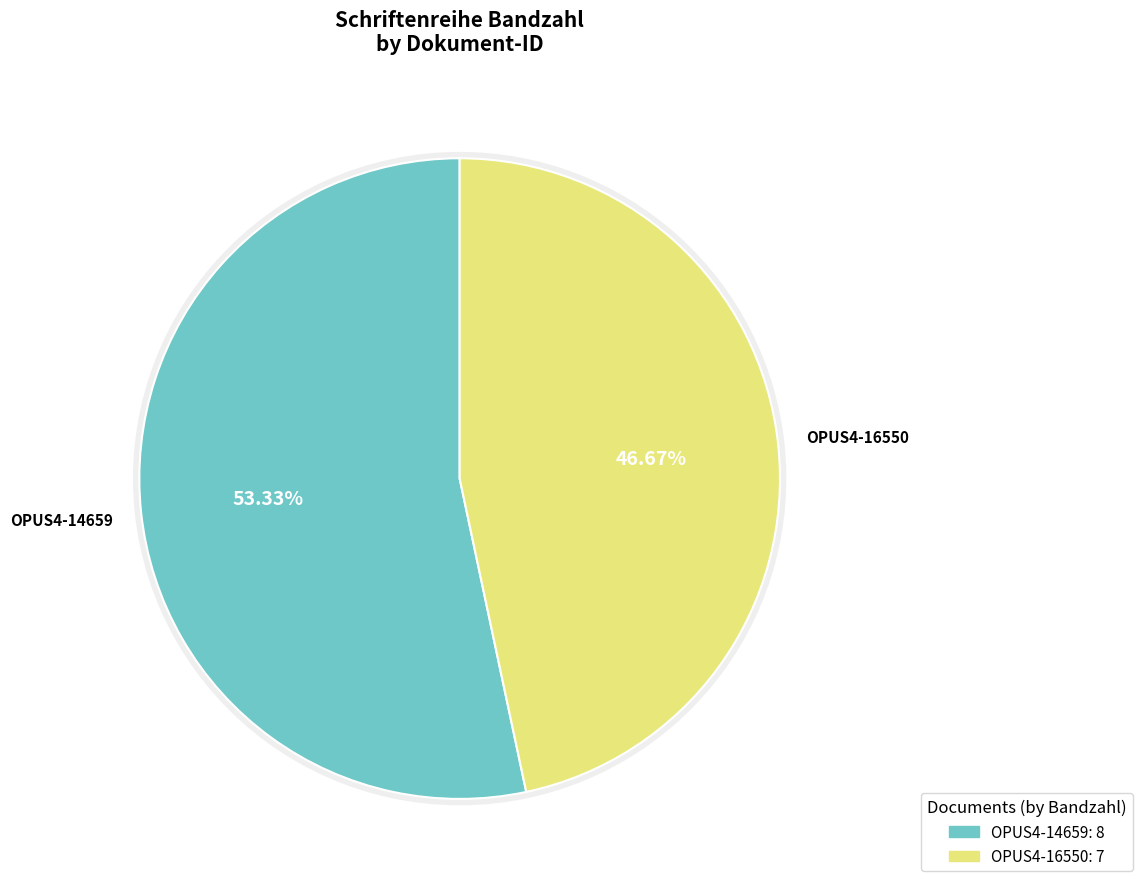

Approximately how many times larger is the value at OPUS4-14659 compared to OPUS4-16550?

1.1